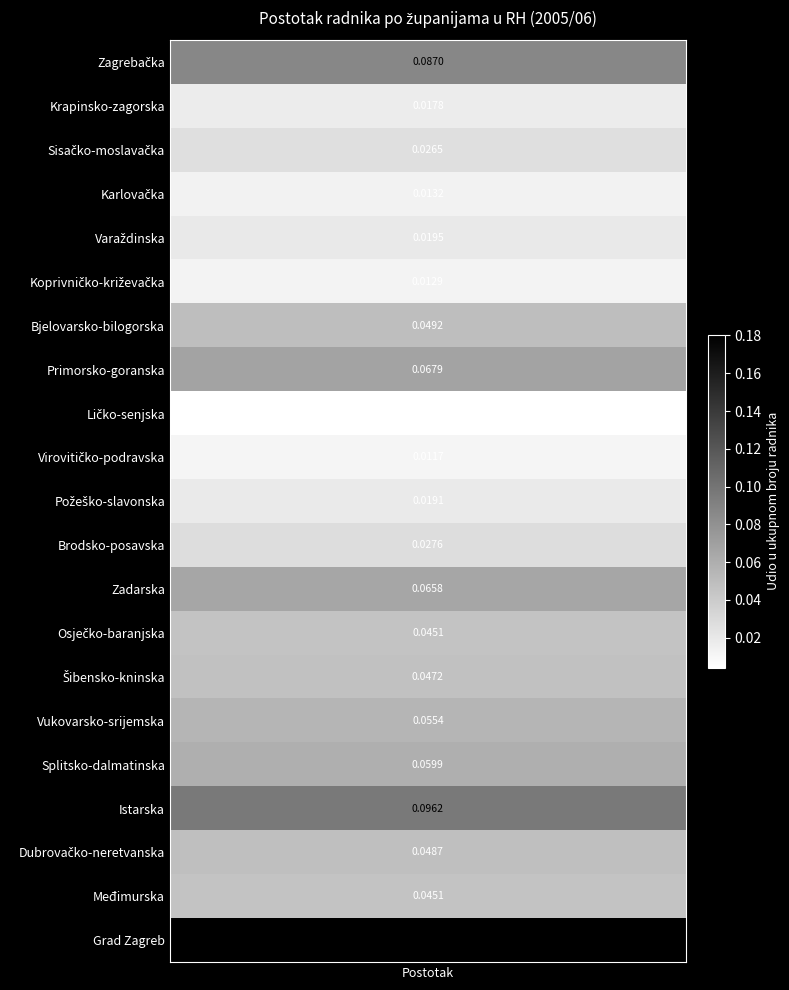

Which category has the highest value across all series?

Grad Zagreb